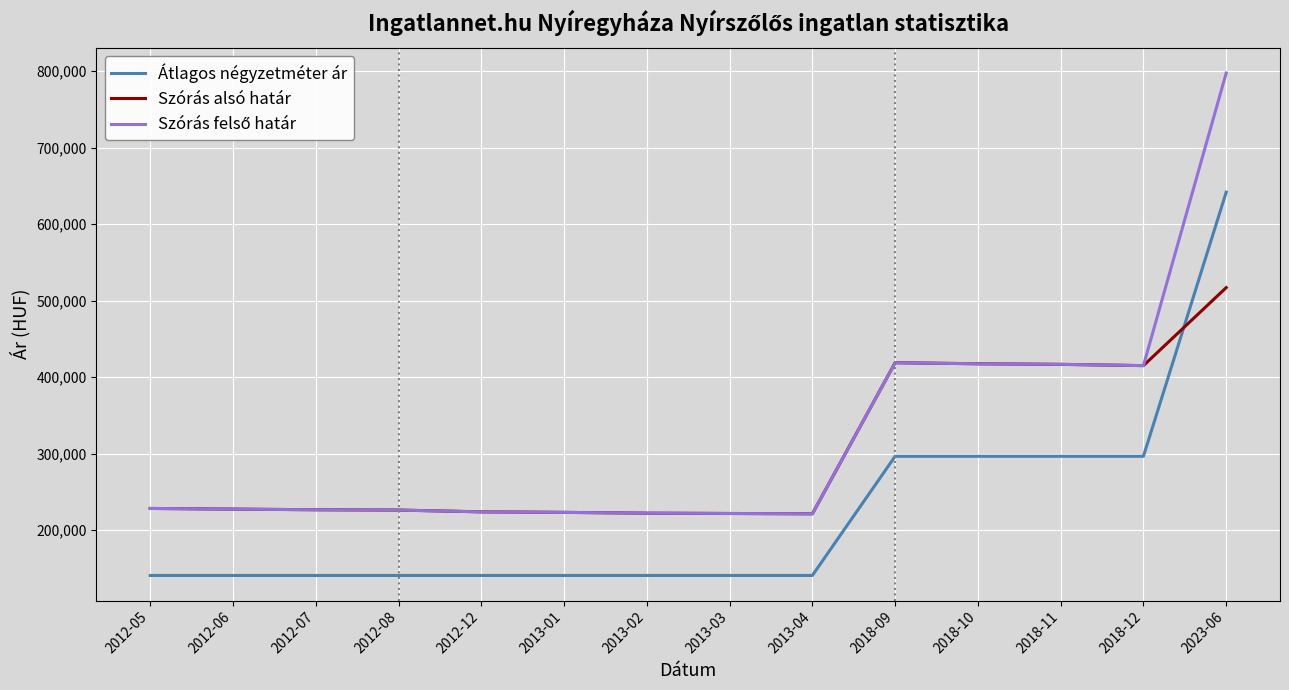

What is the total value across all series at 2013-02?

585323